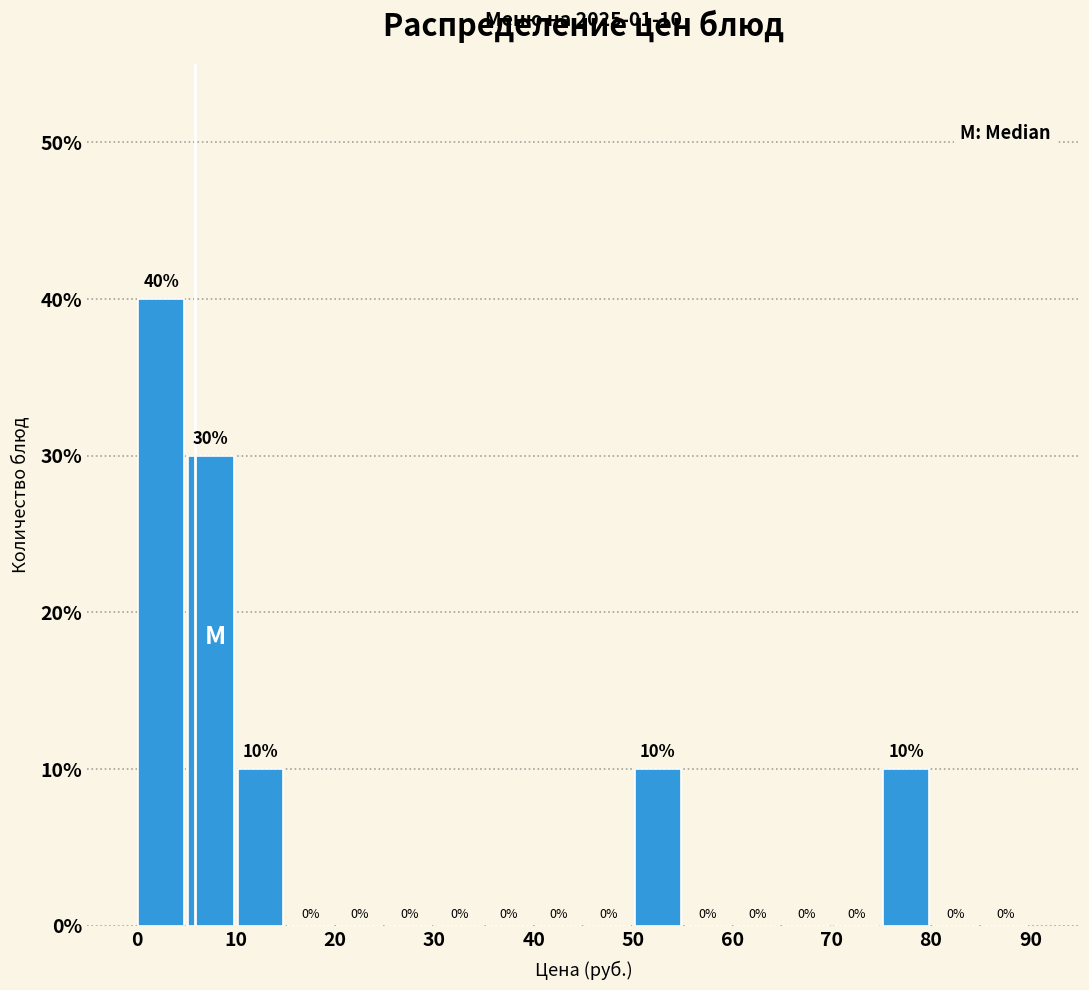

Which range on the x-axis has the tallest bar?

0 to 5